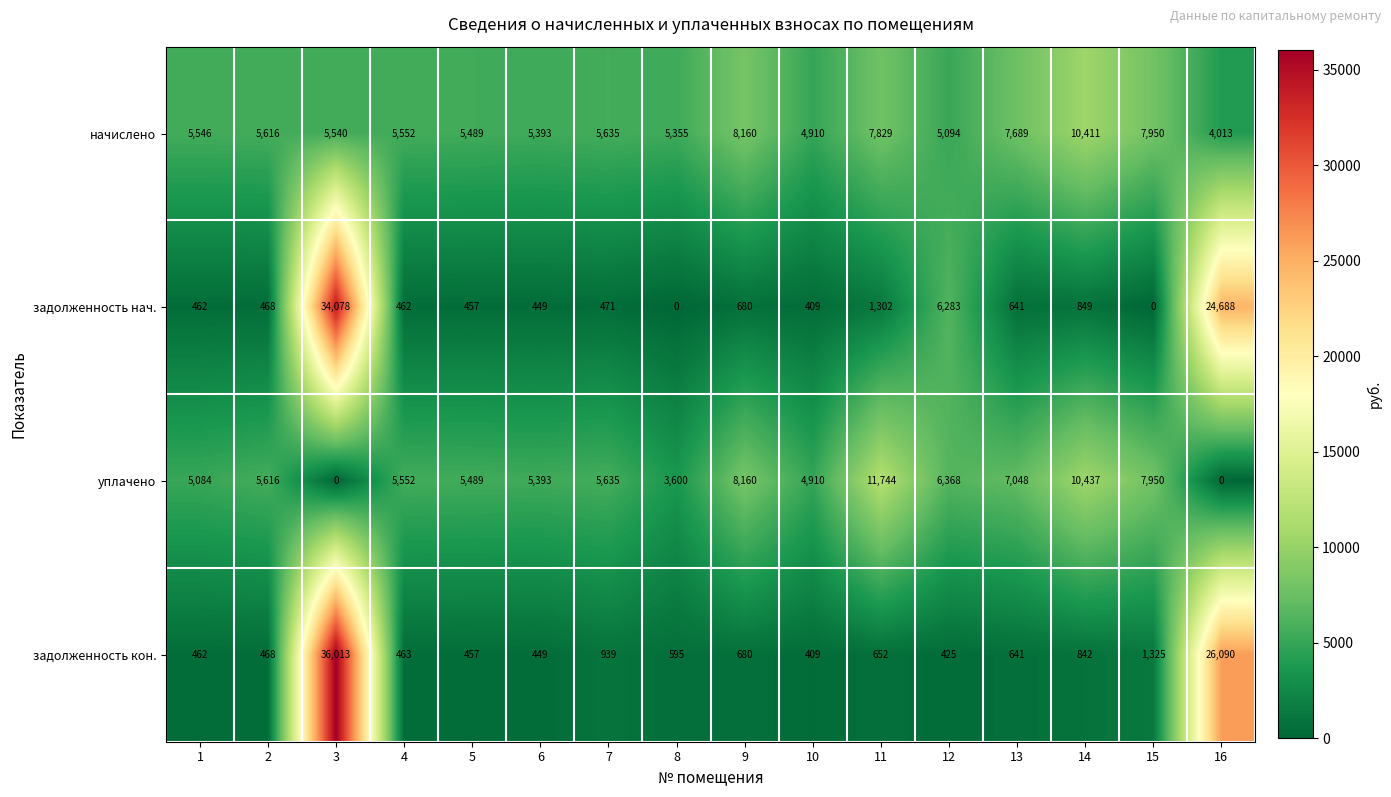

What is the difference between the second highest and second lowest values in the уплачено series?

10437